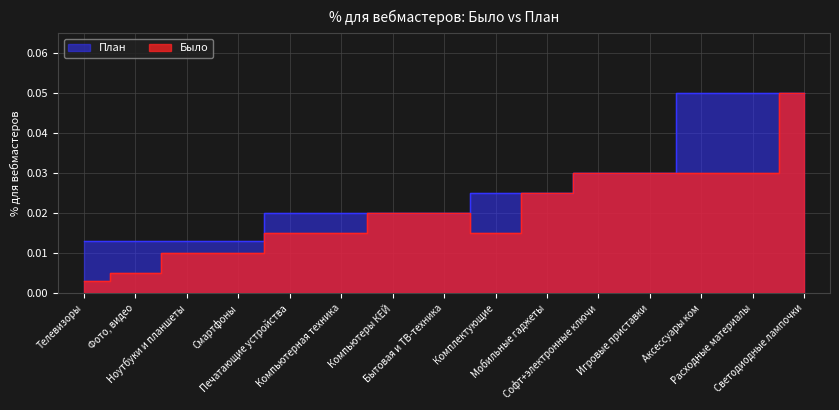

True or false: Было and План intersect in this chart.

False